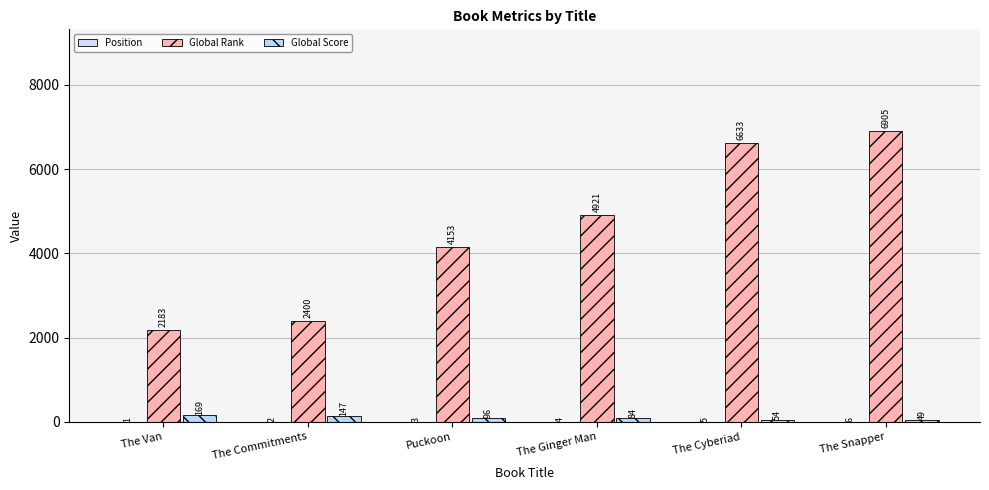

True or false: Global Rank has a value of 6633 at The Cyberiad.

True